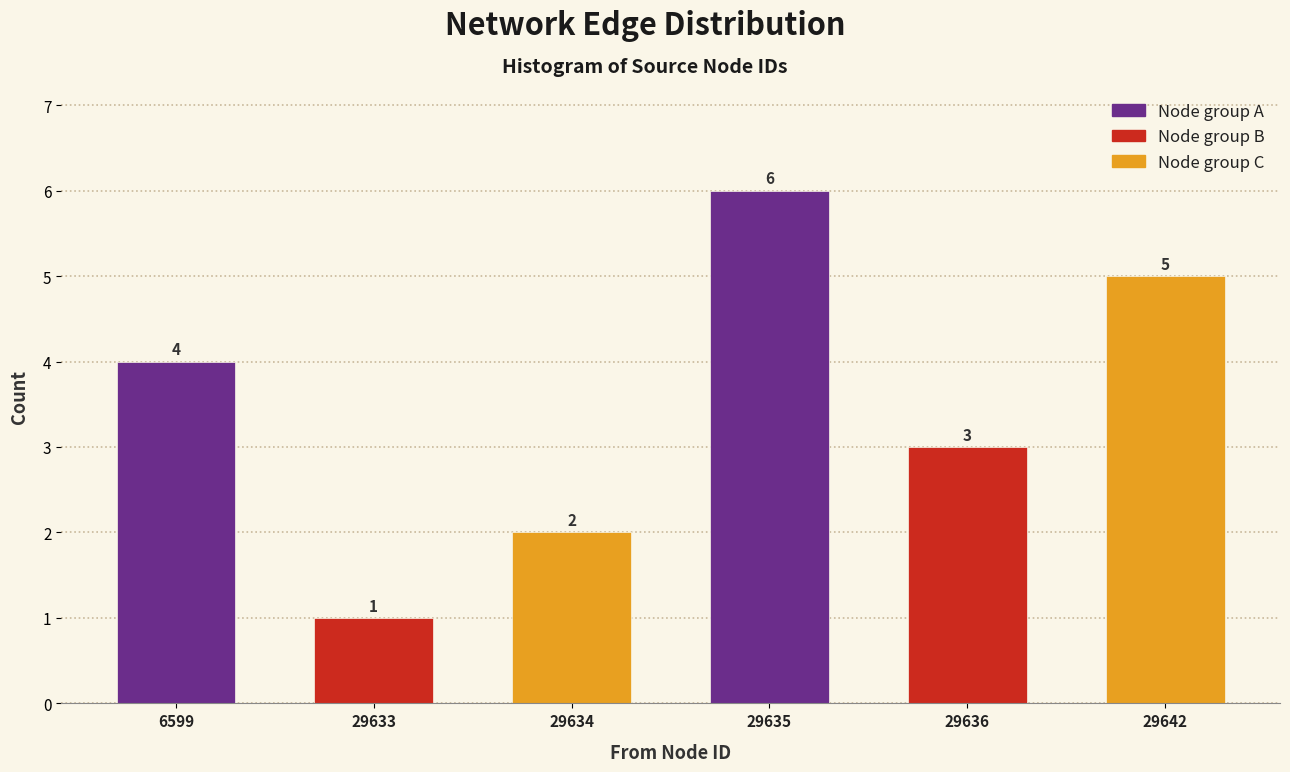

Reading left to right, list all the values displayed in this chart.

4	1	2	6	3	5